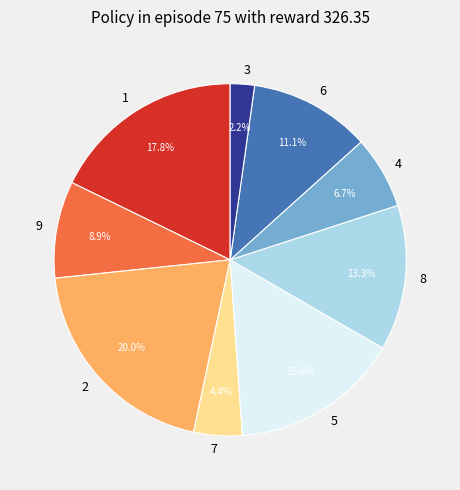

Combined, what portion of the pie is 4 and 2?

26.7%